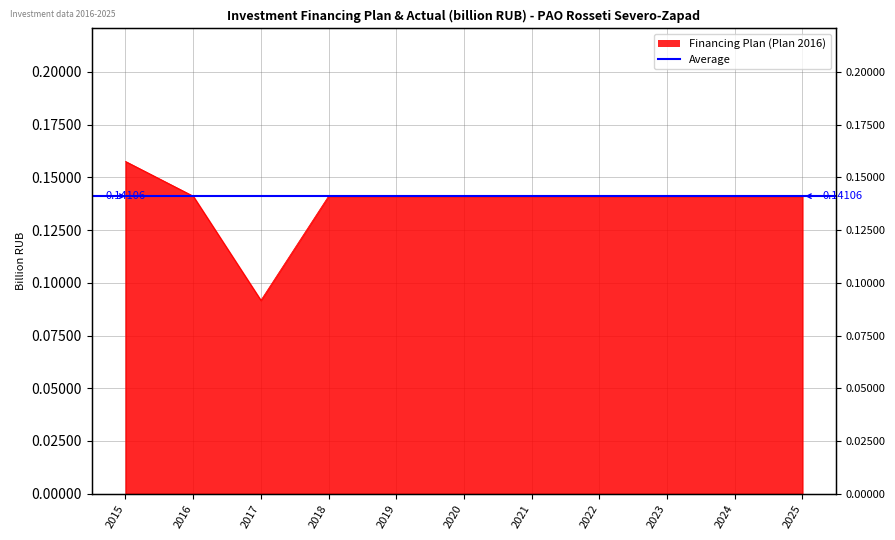

Where is the first local maximum?

2023